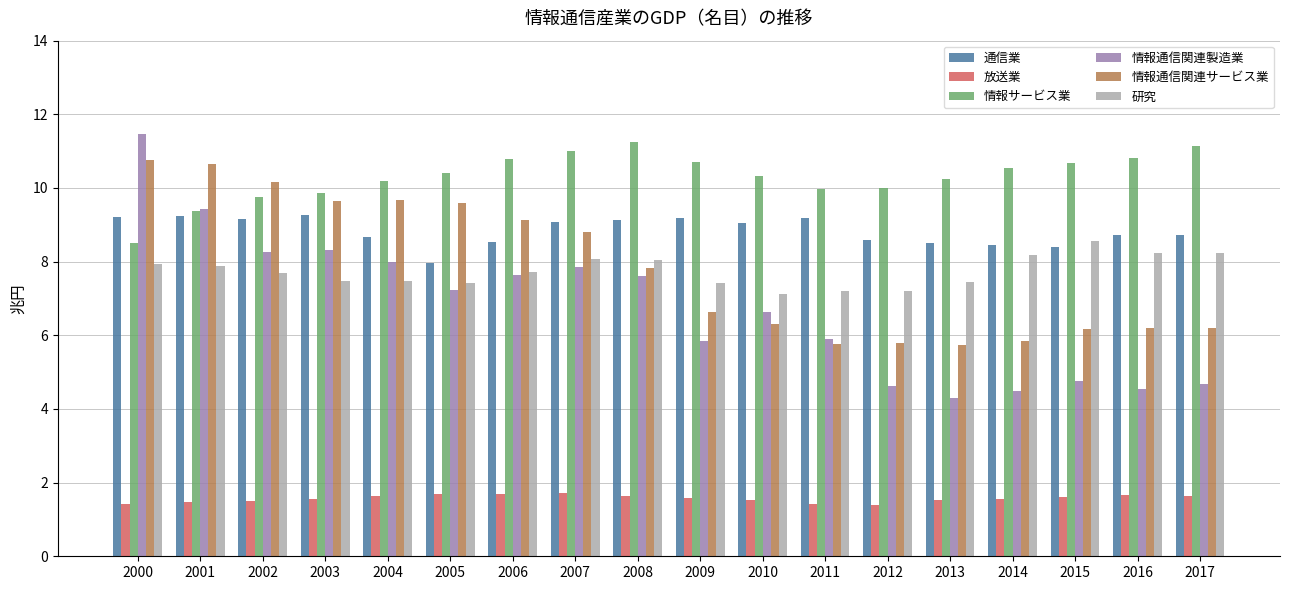

What is the approximate value of 情報サービス業 at 2005?

10.4